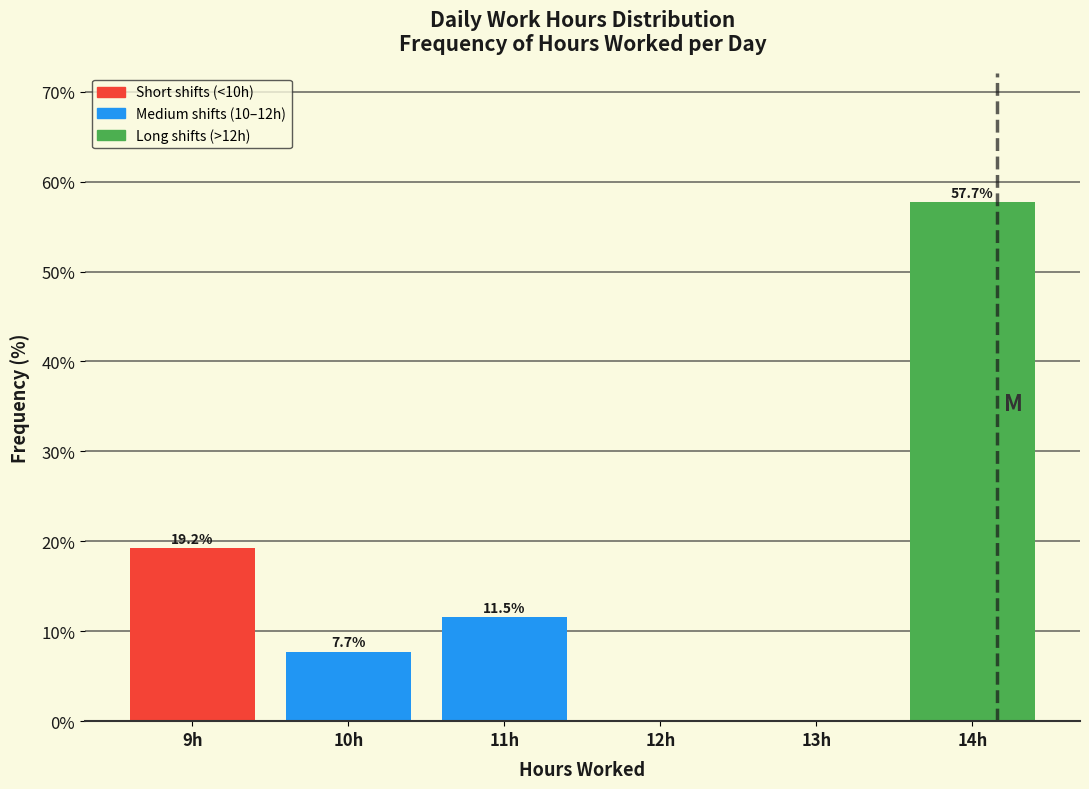

Over which range of the x-axis is the bar tallest?

13.5 to 14.5